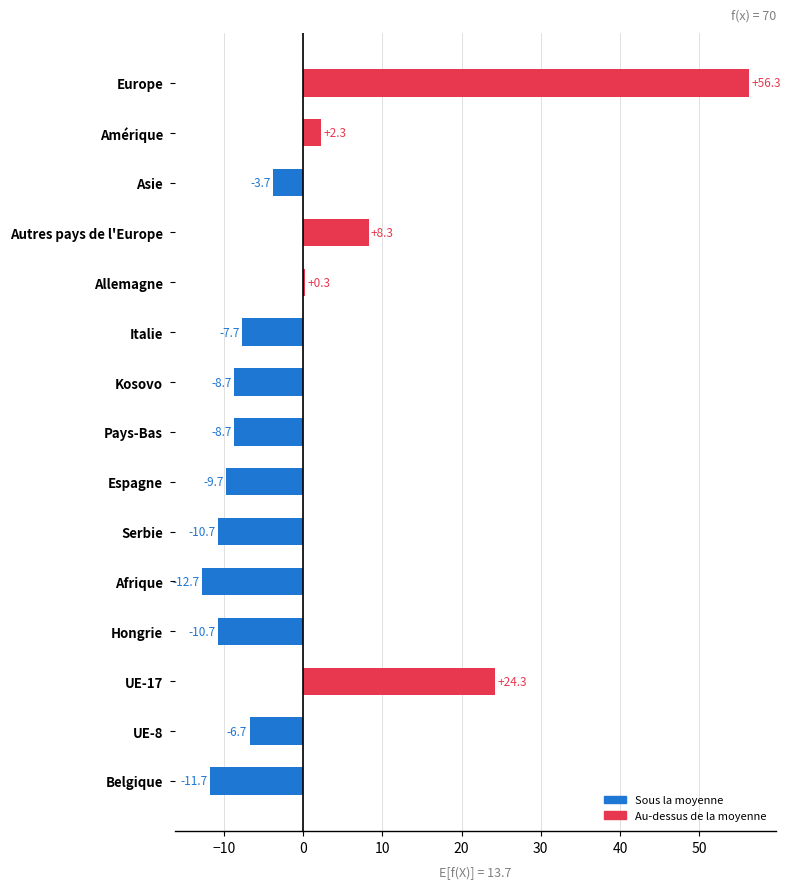

The value at Italie is -13.1. True or false?

False